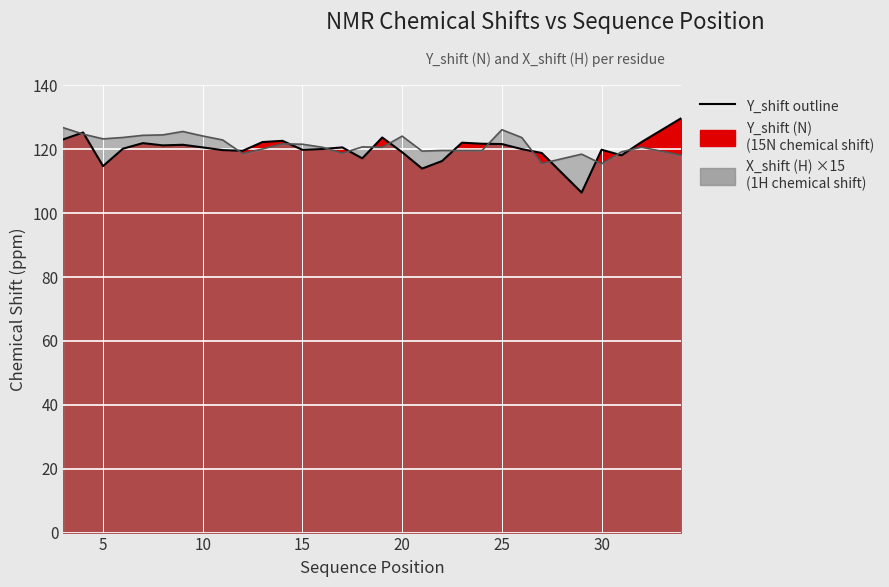

How many intersections are there between X_shift and Y_shift?

15